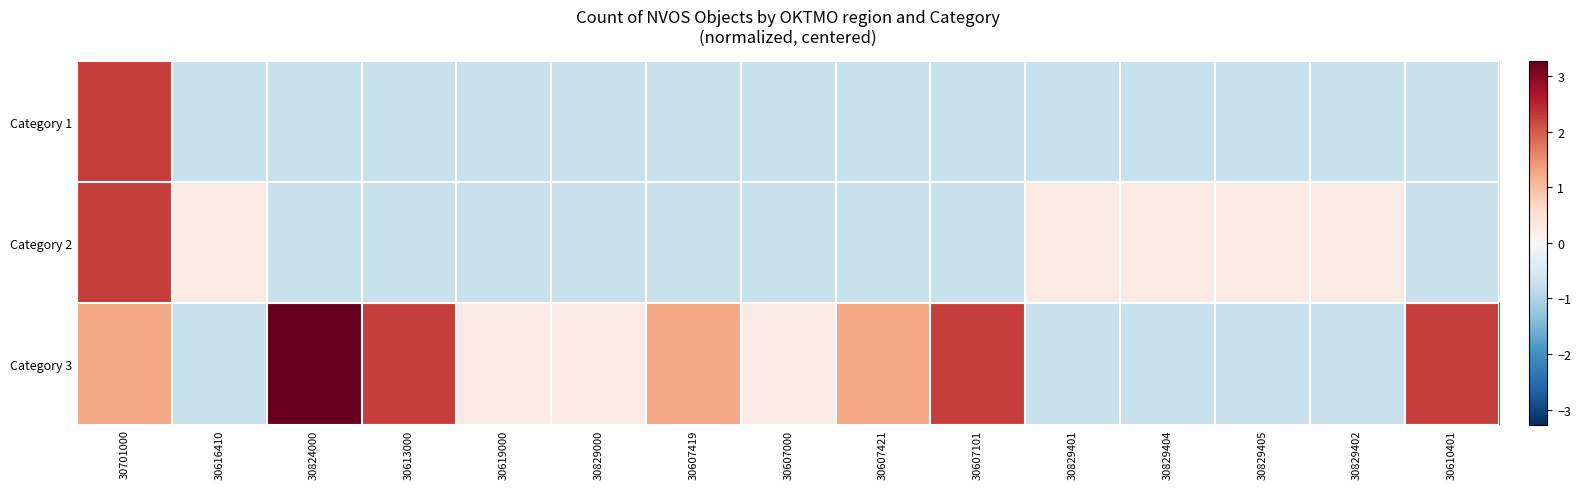

Which series has the largest total across all categories?

Category 3